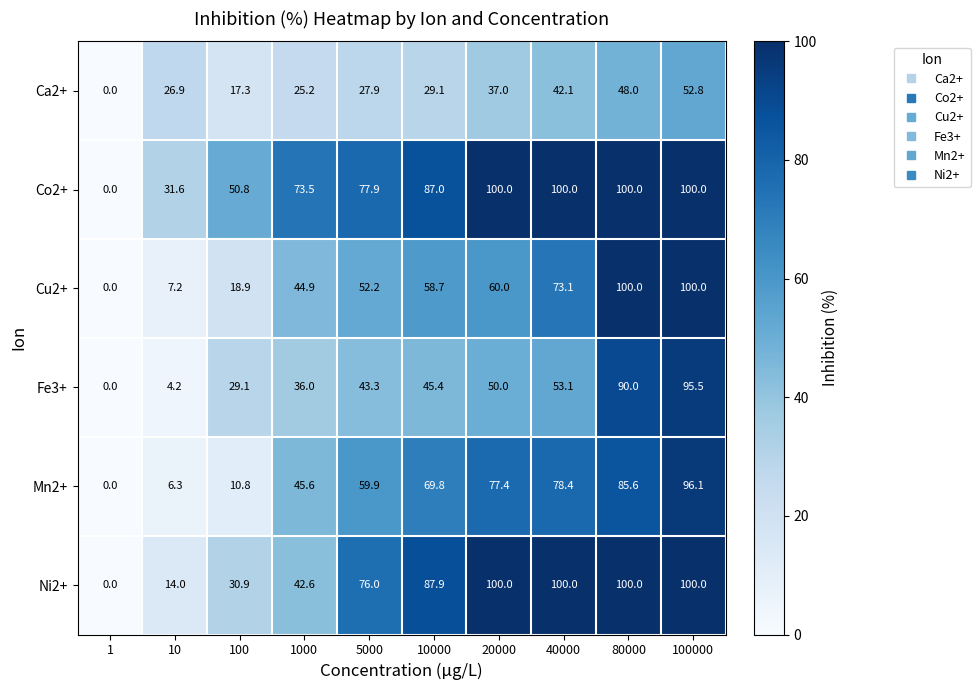

Which series has the largest total across all categories?

Co2+